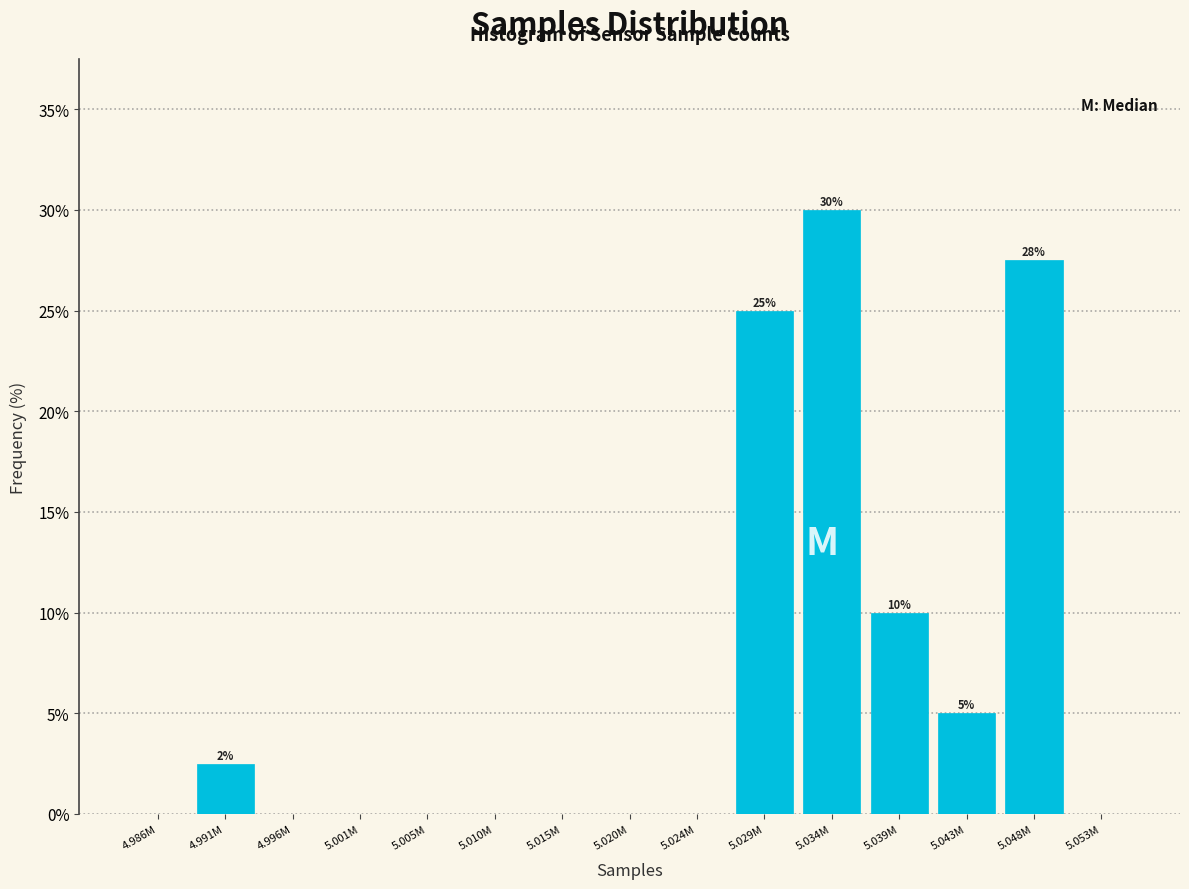

Reading left to right, what are all the values shown in this chart?

4.986M=0.0	4.991M=2.5	4.996M=0.0	5.001M=0.0	5.005M=0.0	5.010M=0.0	5.015M=0.0	5.020M=0.0	5.024M=0.0	5.029M=25.0	5.034M=30.0	5.039M=10.0	5.043M=5.0	5.048M=27.5	5.053M=0.0